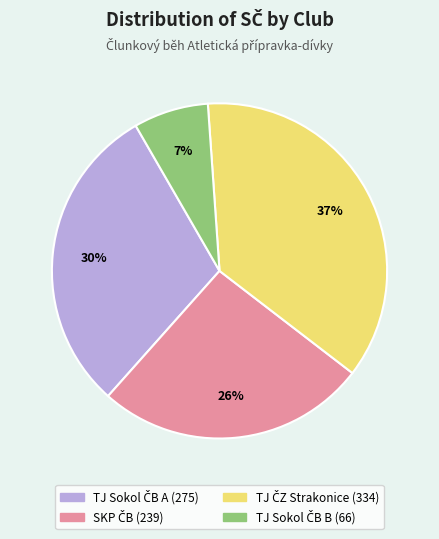

To the nearest percent, what is the average slice percentage?

25%